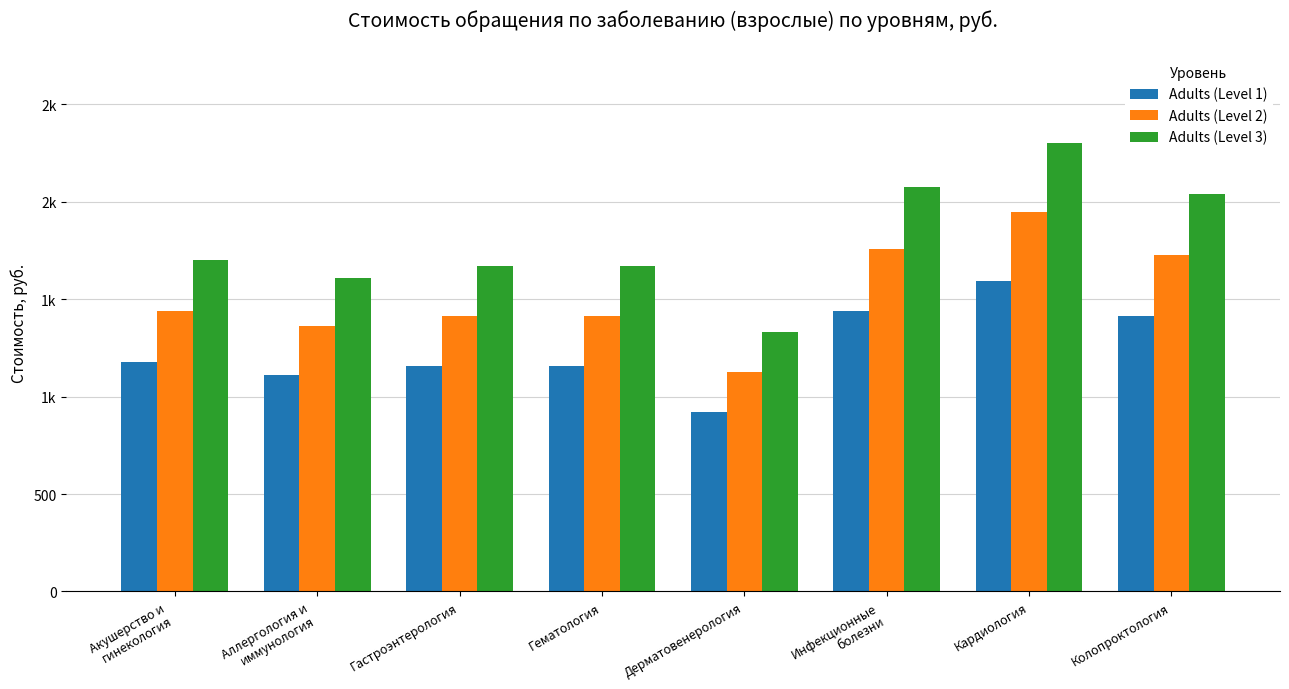

What are all the series names shown in the legend?

Adults (Level 1), Adults (Level 2), Adults (Level 3)